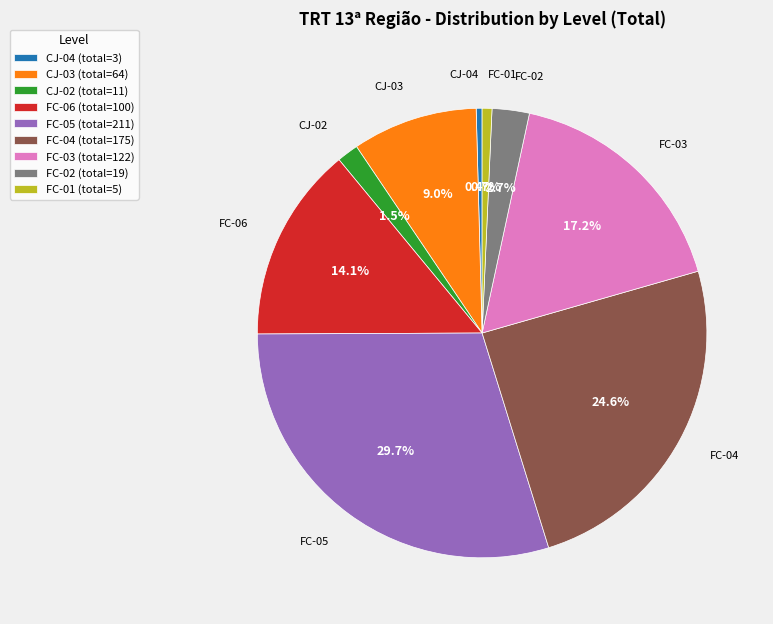

To the nearest percent, what is the combined percentage of FC-03 and FC-06?

31%